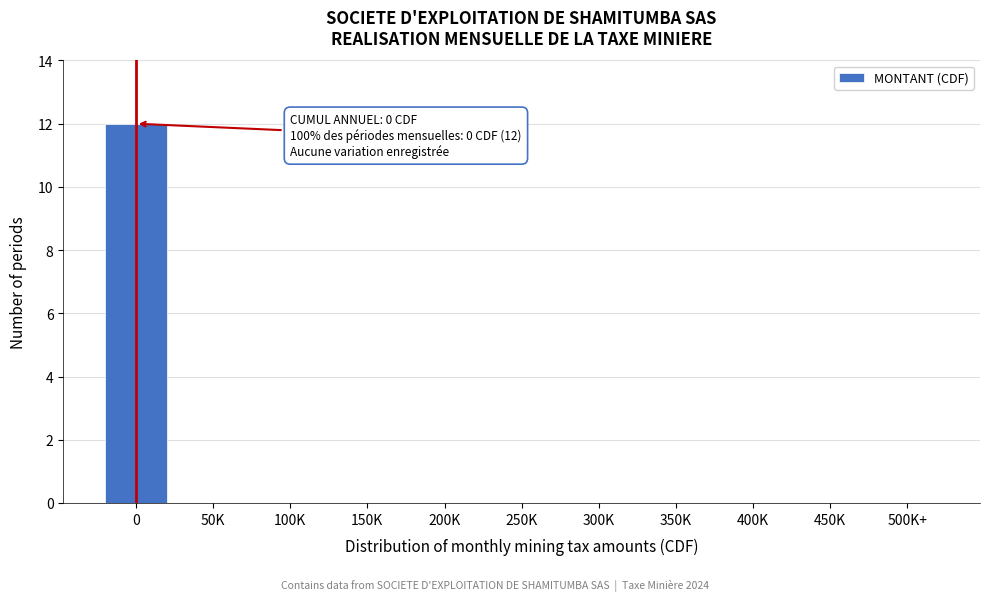

Reading left to right, extract all data points from this chart.

0=12	50K=0	100K=0	150K=0	200K=0	250K=0	300K=0	350K=0	400K=0	450K=0	500K+=0